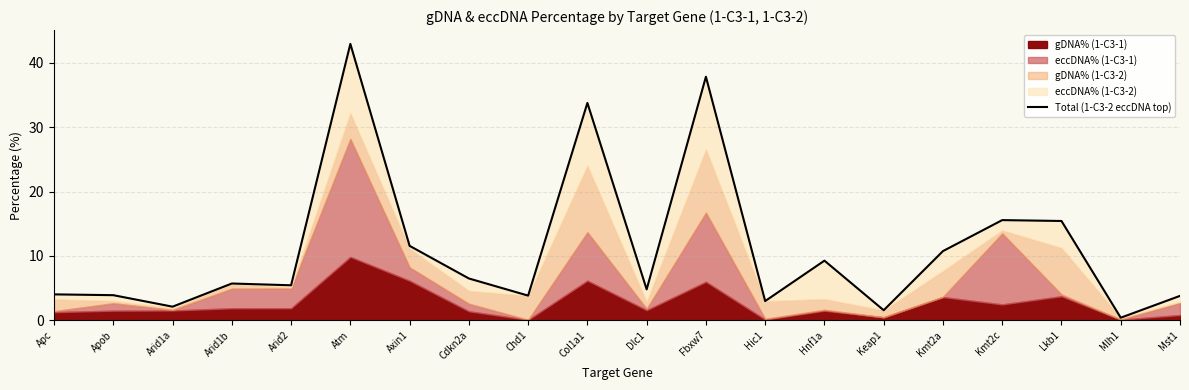

The chart shows a value of 5.3 at Hnf1a. True or false?

False